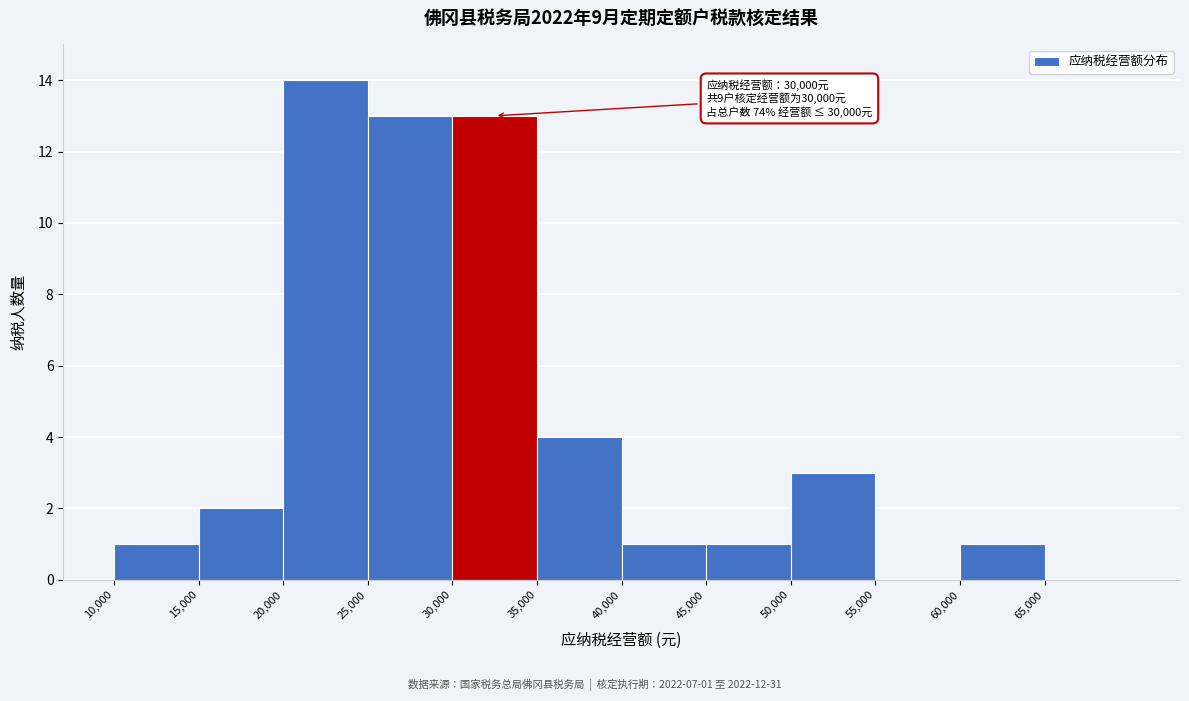

Over which range of the x-axis is the bar tallest?

20000 to 25000